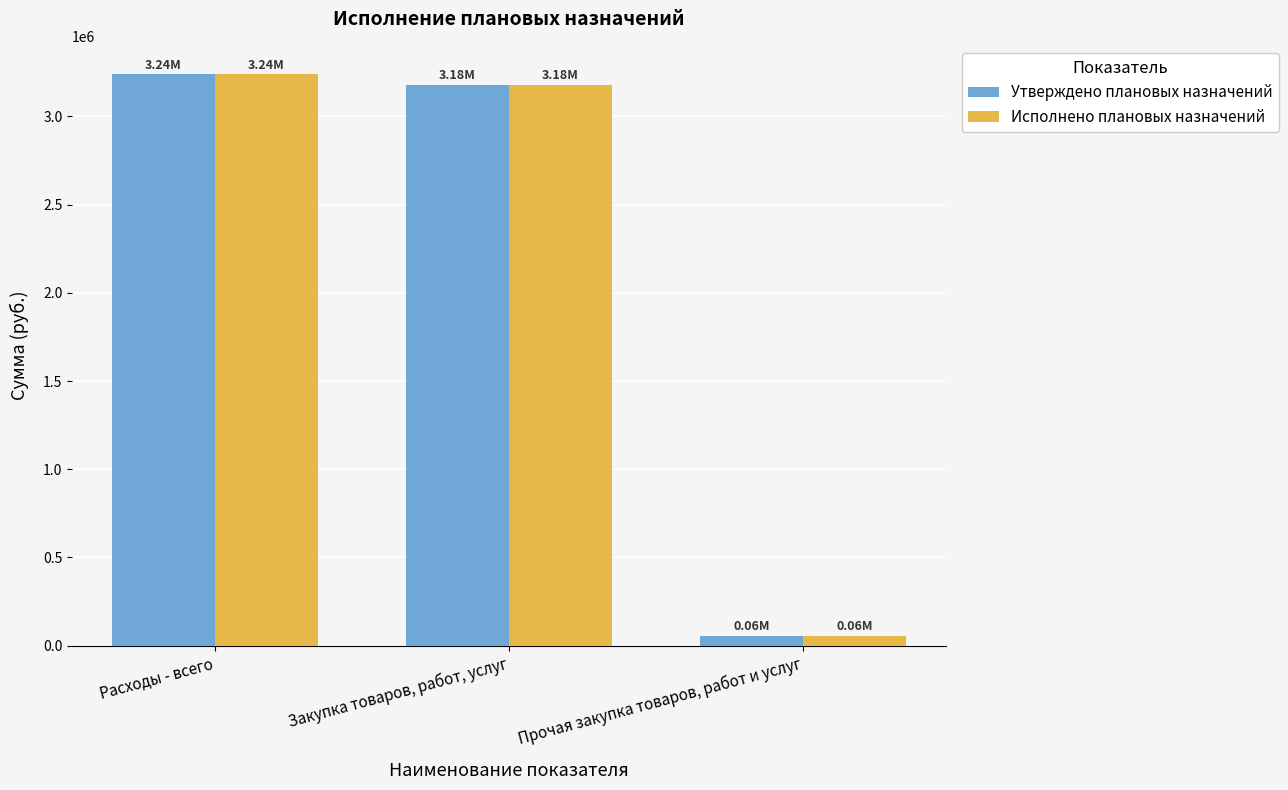

What is the sum of all Исполнено плановых назначений values?

6476612.5